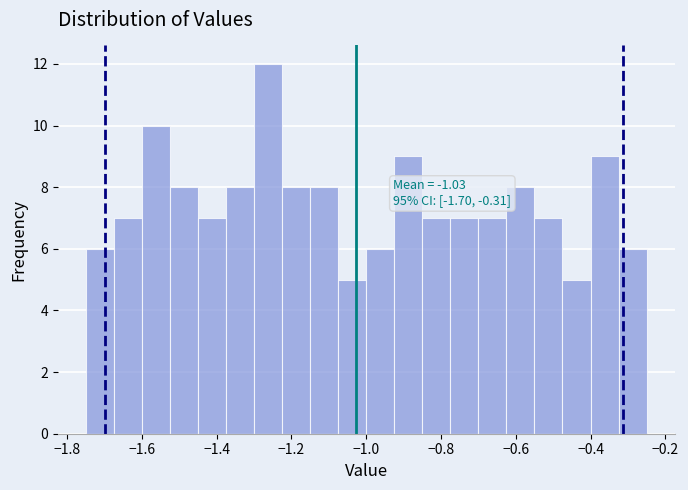

Read against the x-axis, roughly where is the centre of the tallest bar?

-1.26